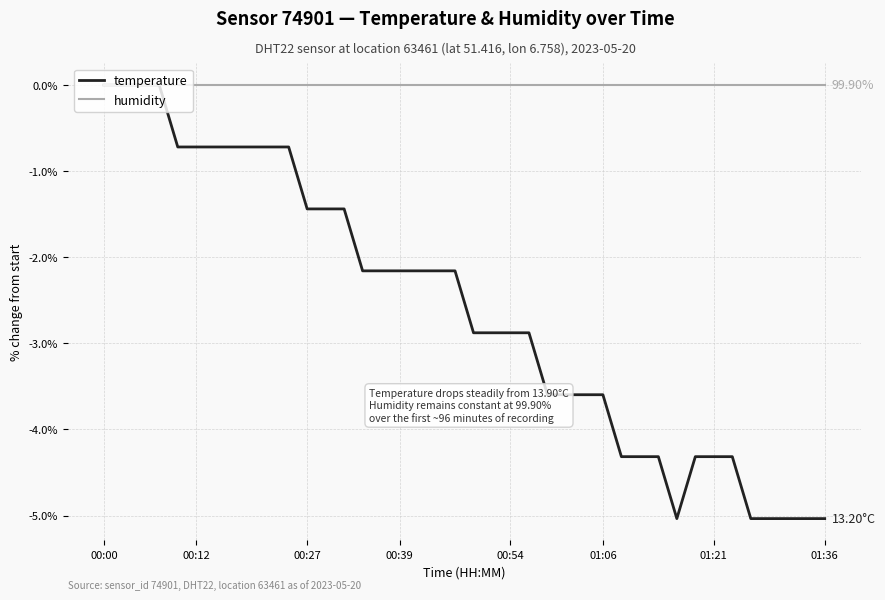

Which series has the widest spread of values?

temperature